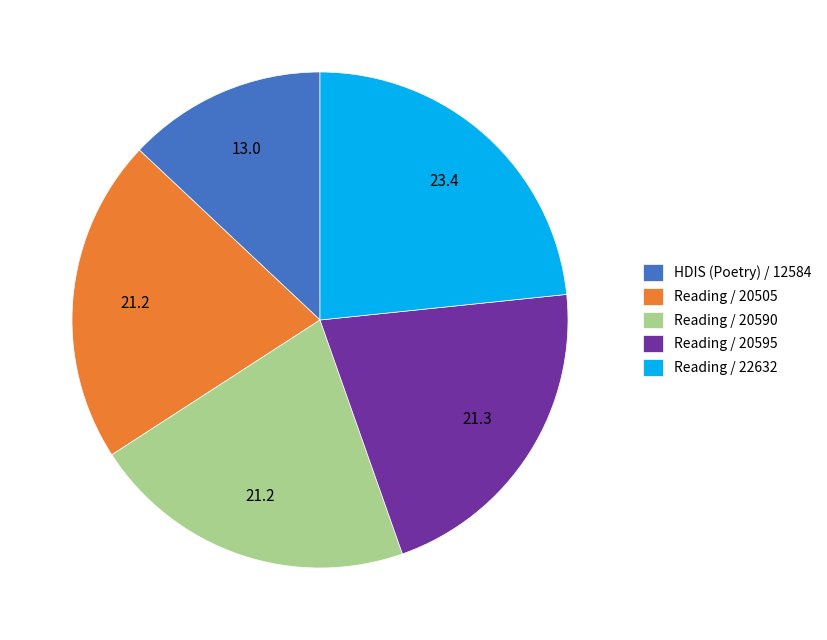

Is the sum of Reading / 20595 and Reading / 22632 greater than half?

No